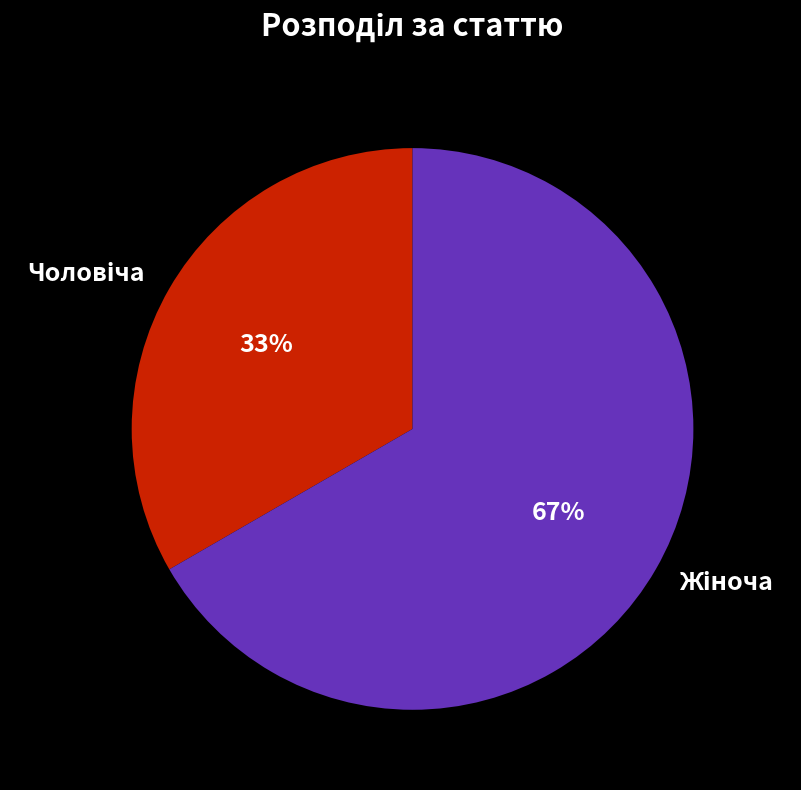

How many slices are in this pie chart?

2